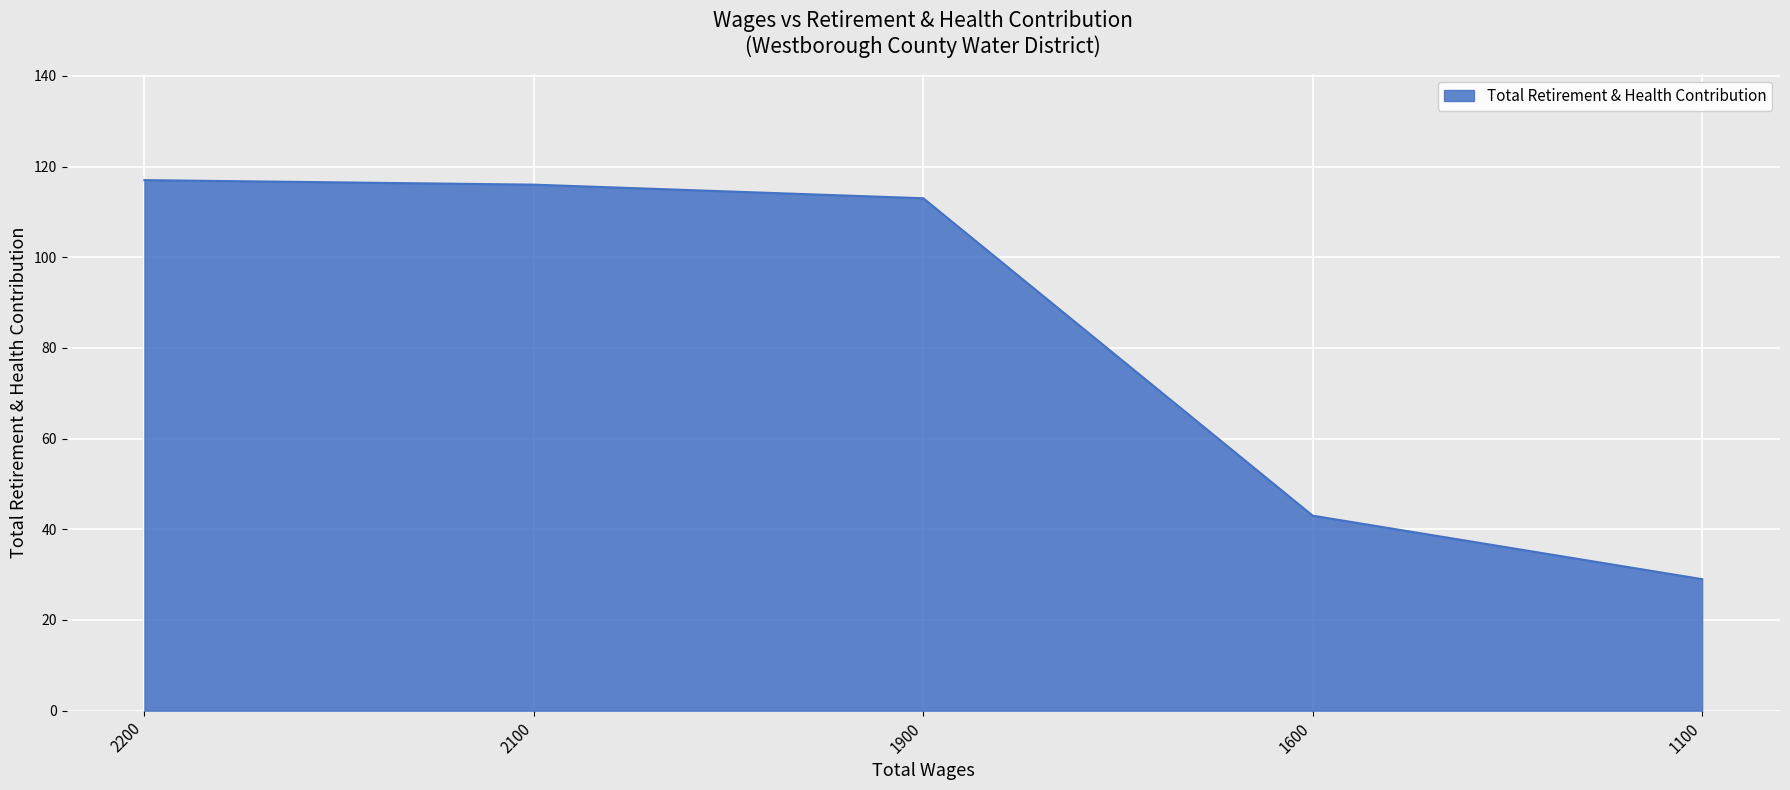

Reading left to right, list all the values displayed in this chart.

117	116	113	43	29